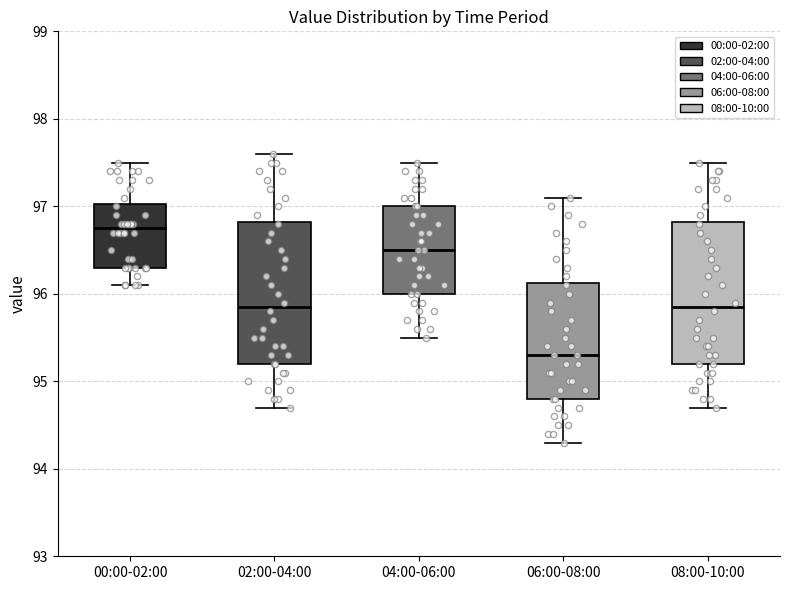

Where is the lower edge of the box for 02:00-04:00 on the y-axis? The values are not printed on the chart, so give them approximately, as read against the axis.

95.2